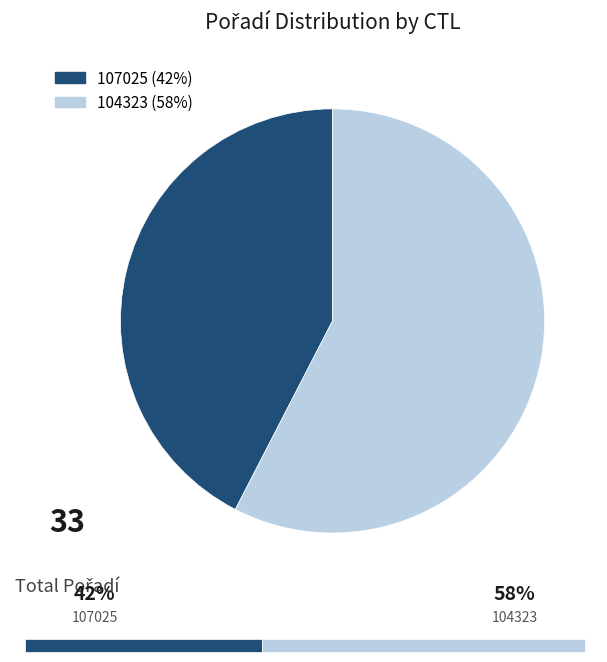

Approximately how many times larger is the value at 107025 compared to 104323?

0.7